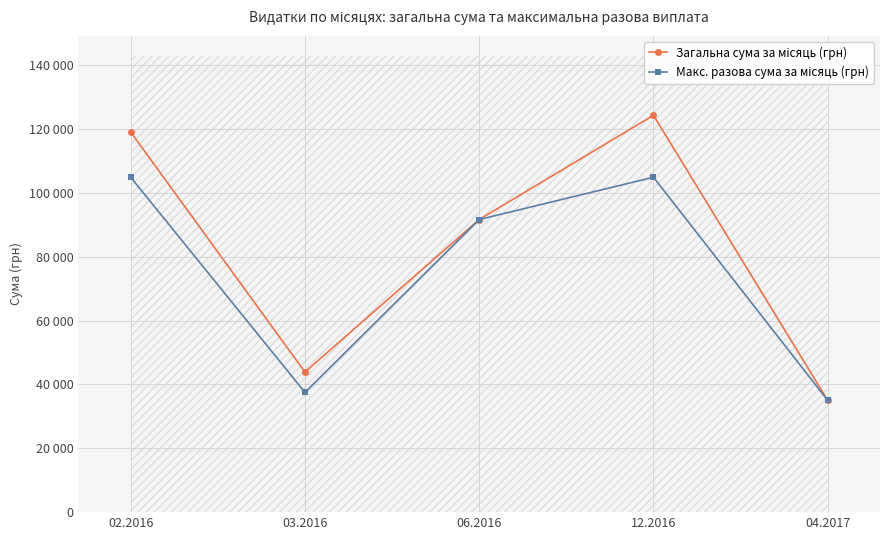

Reading left to right, list all the values displayed in this chart.

Загальна сума за місяць (грн): 119056.3	43886.3	91657.3	124317.0	35000.0
Макс. разова сума за місяць (грн): 104899.0	37503.7	91657.3	104899.0	35000.0